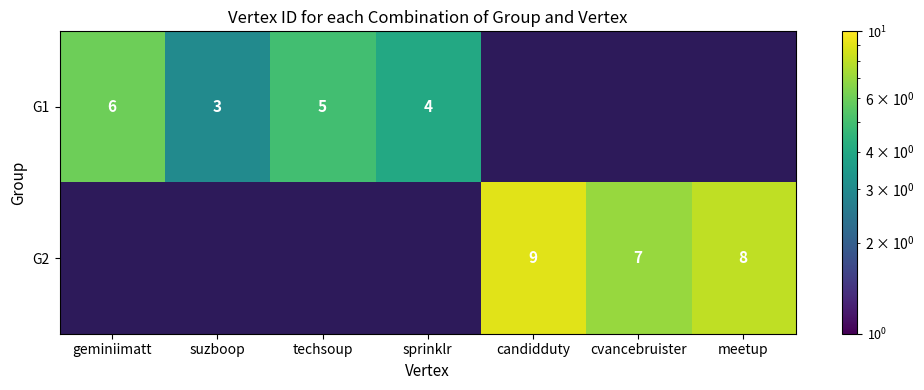

Is it true that G2 equals 8 at meetup?

True